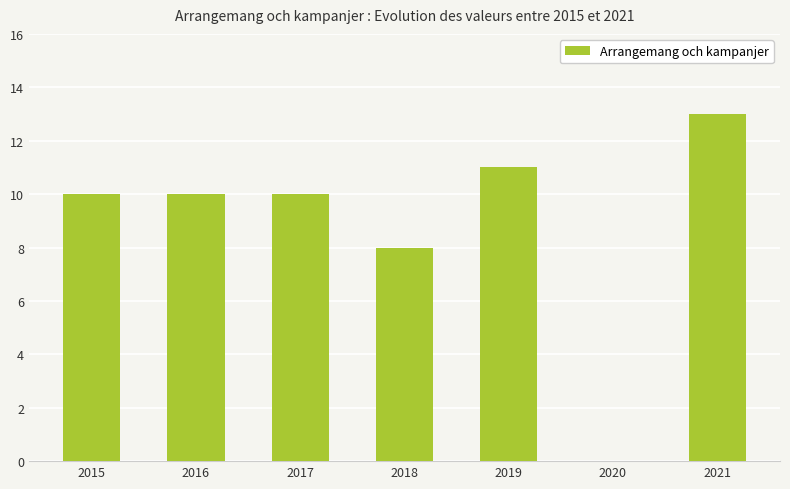

True or false: the data shows 11 at 2019.

True